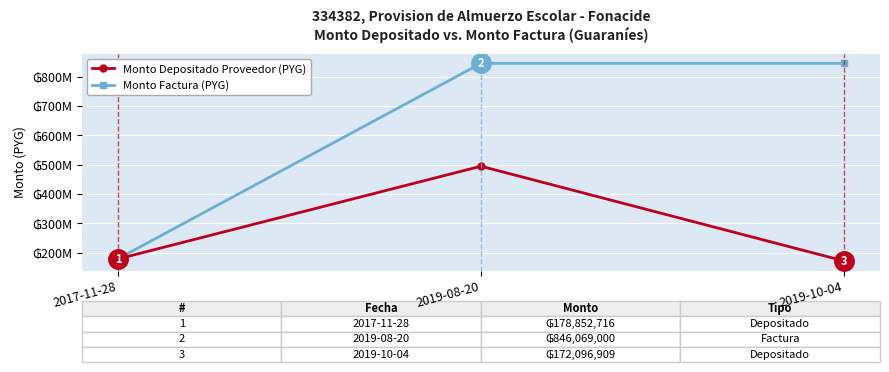

At which category is the sum across all series the highest?

2019-08-20